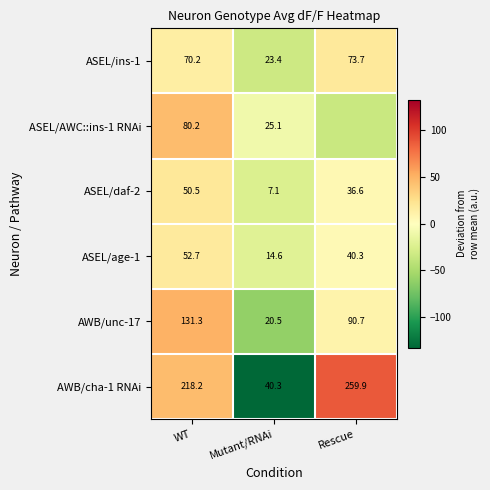

Is the value of ASEL/ins-1 at WT greater than the value of AWB/cha-1 RNAi at Mutant/RNAi?

Yes